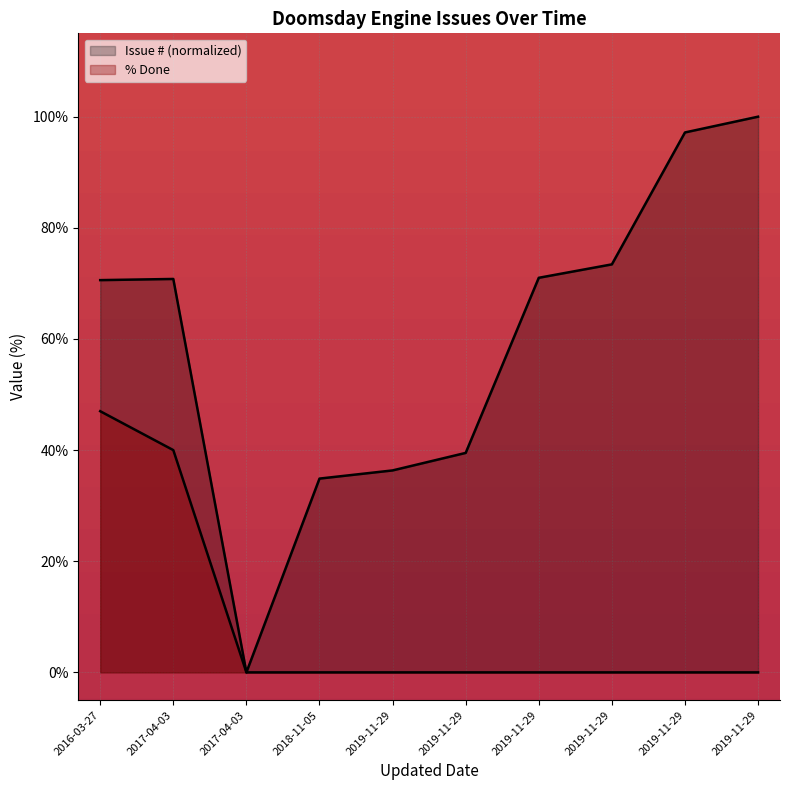

What is the difference between the second highest and second lowest values in the Issue # series?

62.3